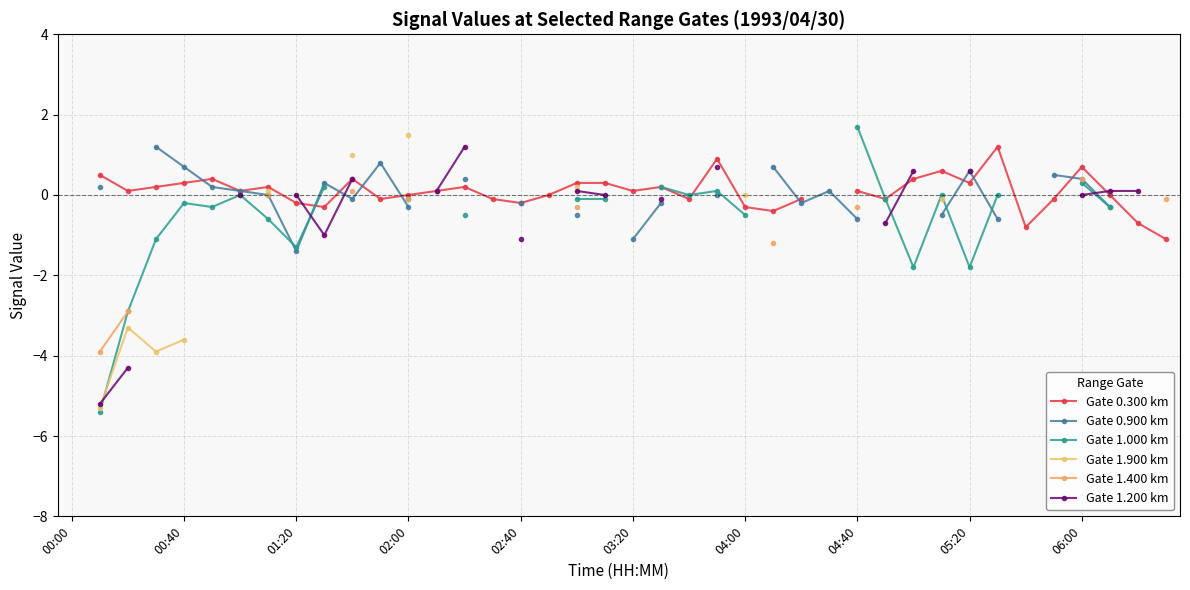

How many values in the Gate 0.300 km series are below 0?

14